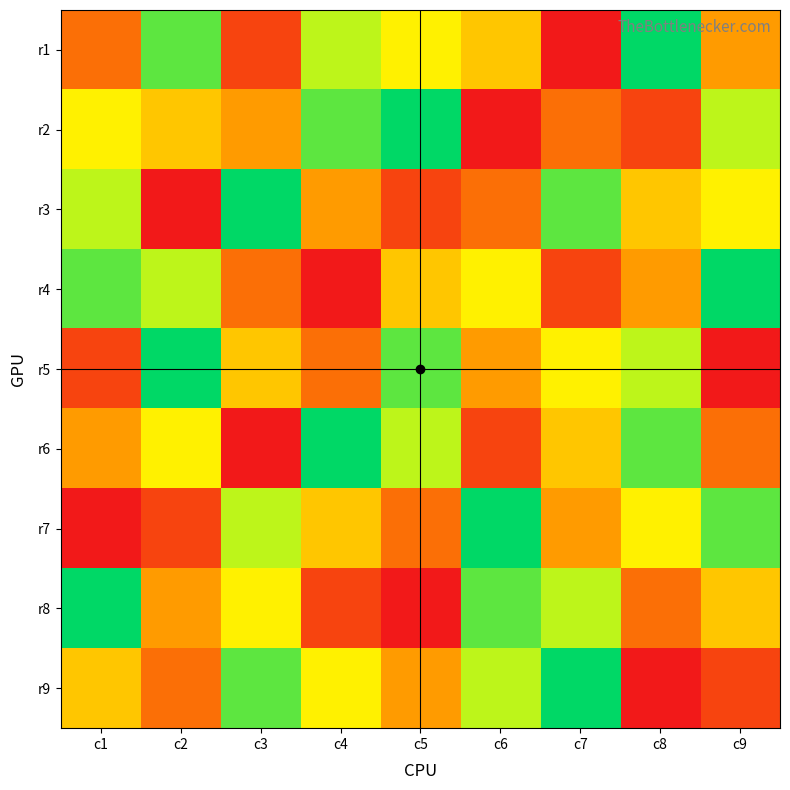

Reading right to left, list all the values displayed in this chart.

r1: c9=4	c8=9	c7=1	c6=5	c5=6	c4=7	c3=2	c2=8	c1=3
r2: c9=7	c8=2	c7=3	c6=1	c5=9	c4=8	c3=4	c2=5	c1=6
r3: c9=6	c8=5	c7=8	c6=3	c5=2	c4=4	c3=9	c2=1	c1=7
r4: c9=9	c8=4	c7=2	c6=6	c5=5	c4=1	c3=3	c2=7	c1=8
r5: c9=1	c8=7	c7=6	c6=4	c5=8	c4=3	c3=5	c2=9	c1=2
r6: c9=3	c8=8	c7=5	c6=2	c5=7	c4=9	c3=1	c2=6	c1=4
r7: c9=8	c8=6	c7=4	c6=9	c5=3	c4=5	c3=7	c2=2	c1=1
r8: c9=5	c8=3	c7=7	c6=8	c5=1	c4=2	c3=6	c2=4	c1=9
r9: c9=2	c8=1	c7=9	c6=7	c5=4	c4=6	c3=8	c2=3	c1=5